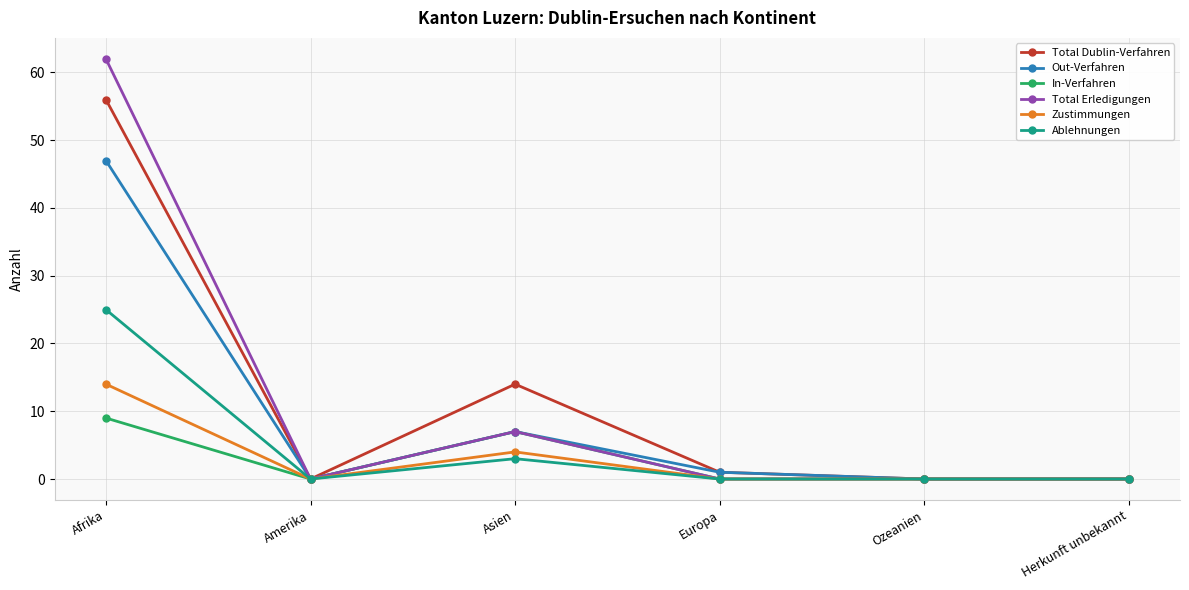

Which category has the highest value across all series?

Afrika